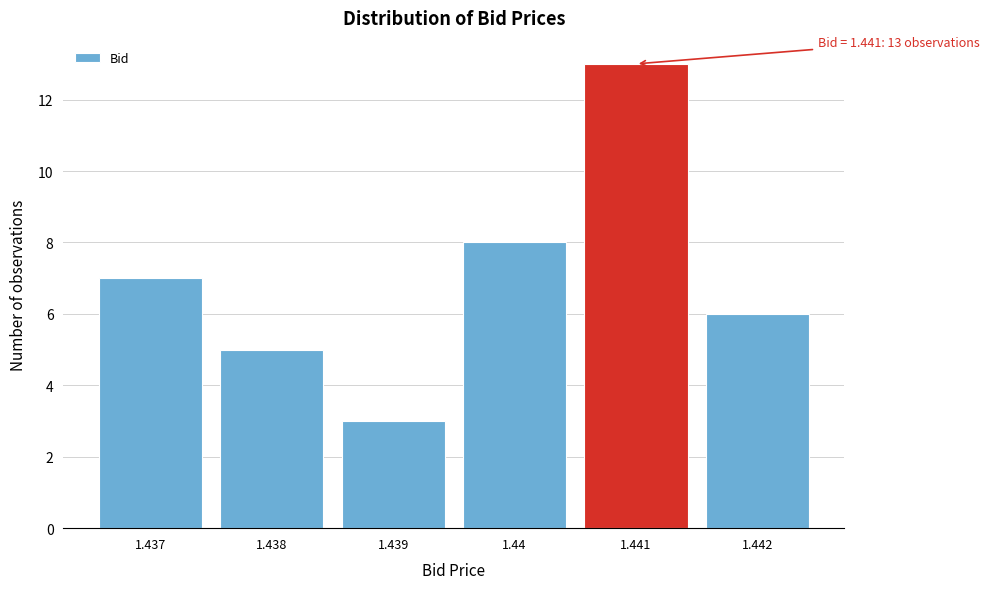

Reading right to left, what are all the values shown in this chart?

6	13	8	3	5	7